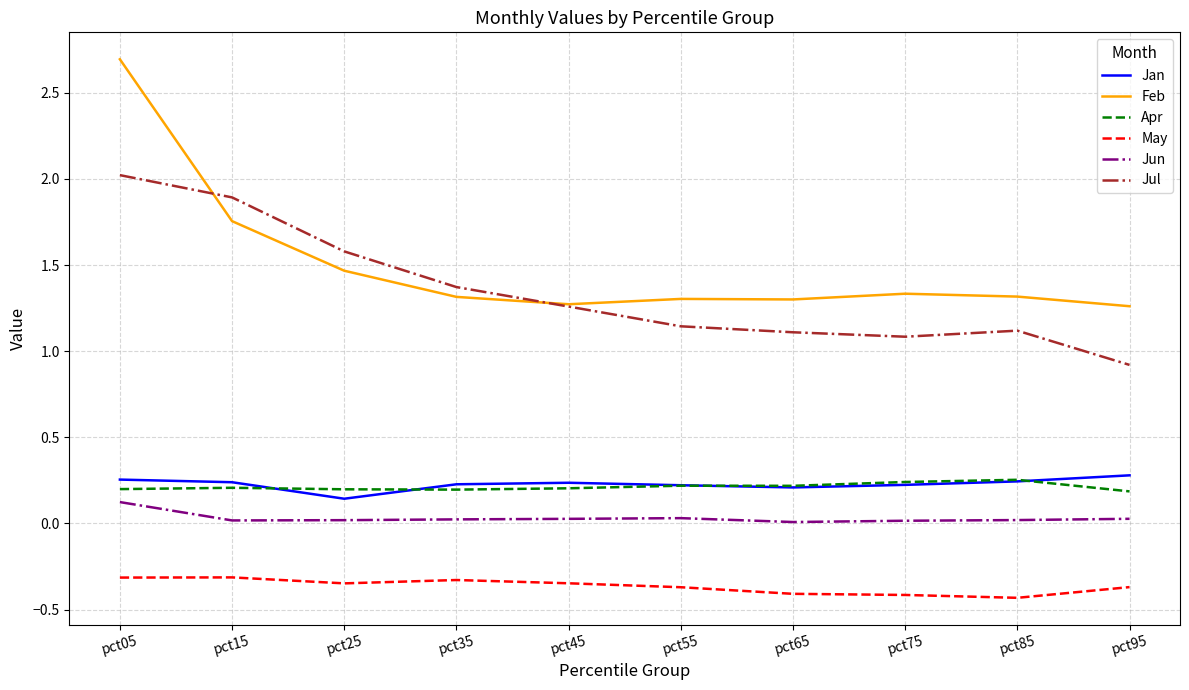

In Jul, how many points are lower than both neighbors (excluding endpoints)?

1